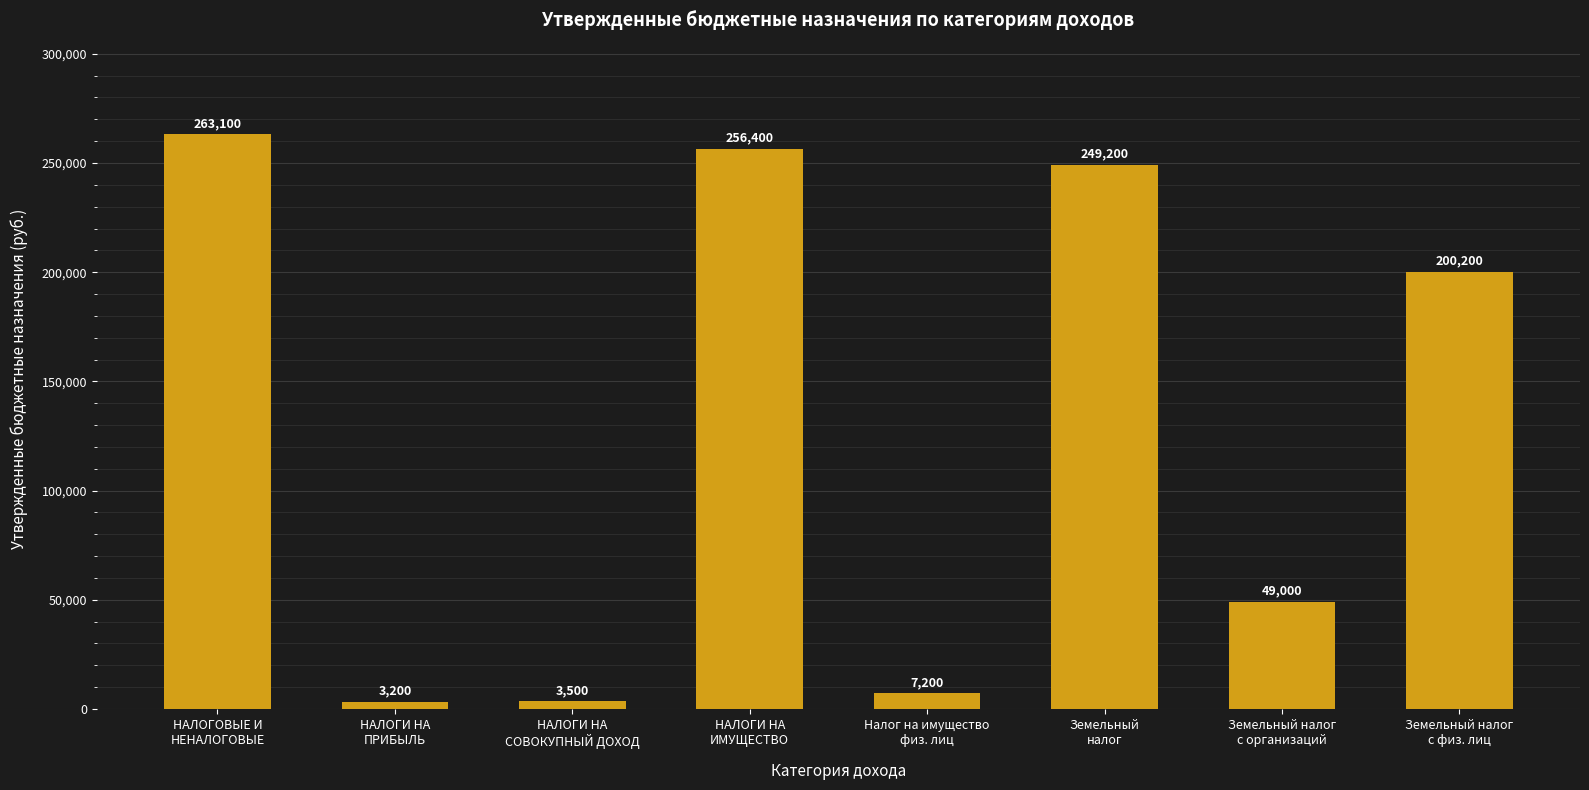

What is the label of the 5th bar from the left?

Налог на имущество
физ. лиц